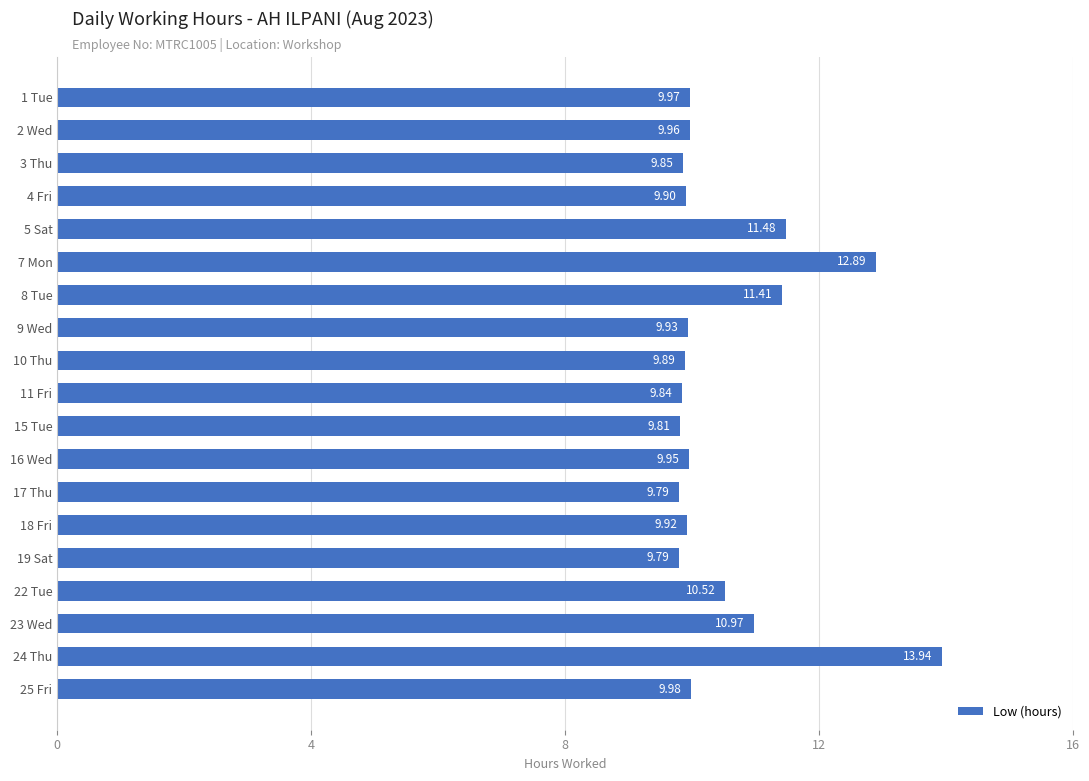

At which category does the chart reach its peak across all series?

24 Thu